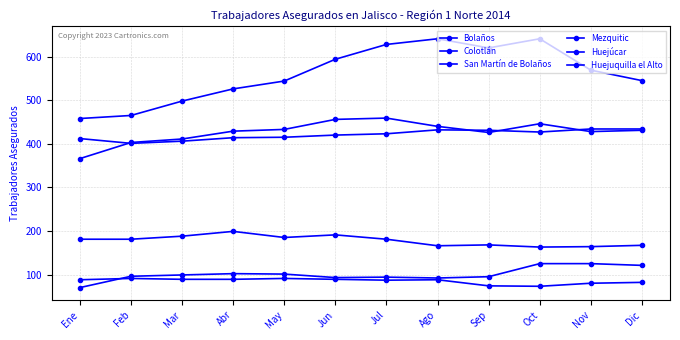

How many lines are shown in the chart?

6